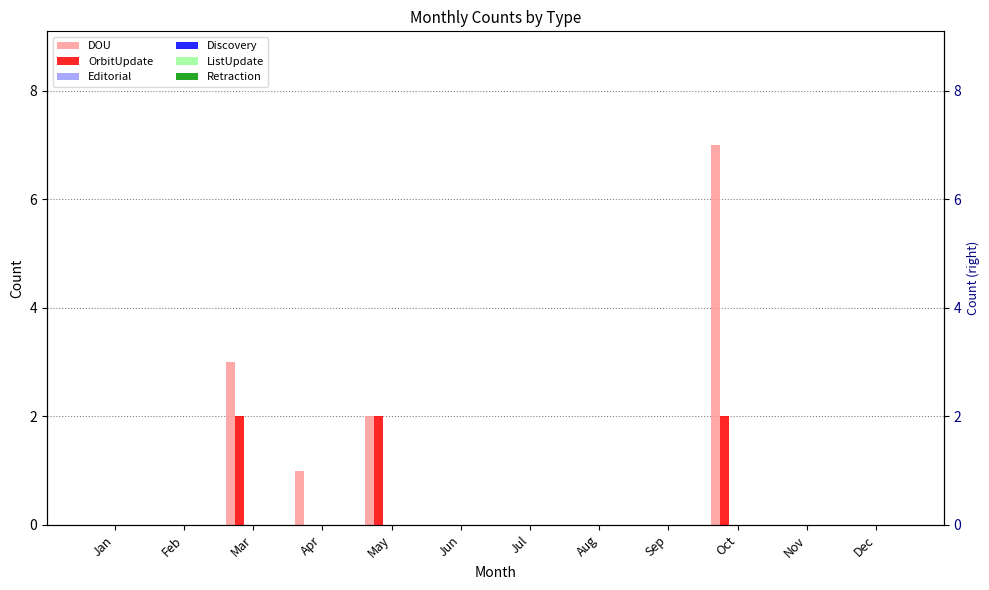

What is the sum of all OrbitUpdate values?

6